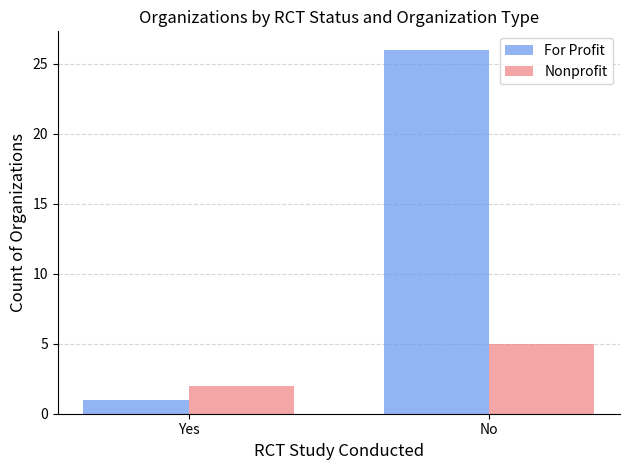

At which category does the chart reach its minimum across all series?

Yes